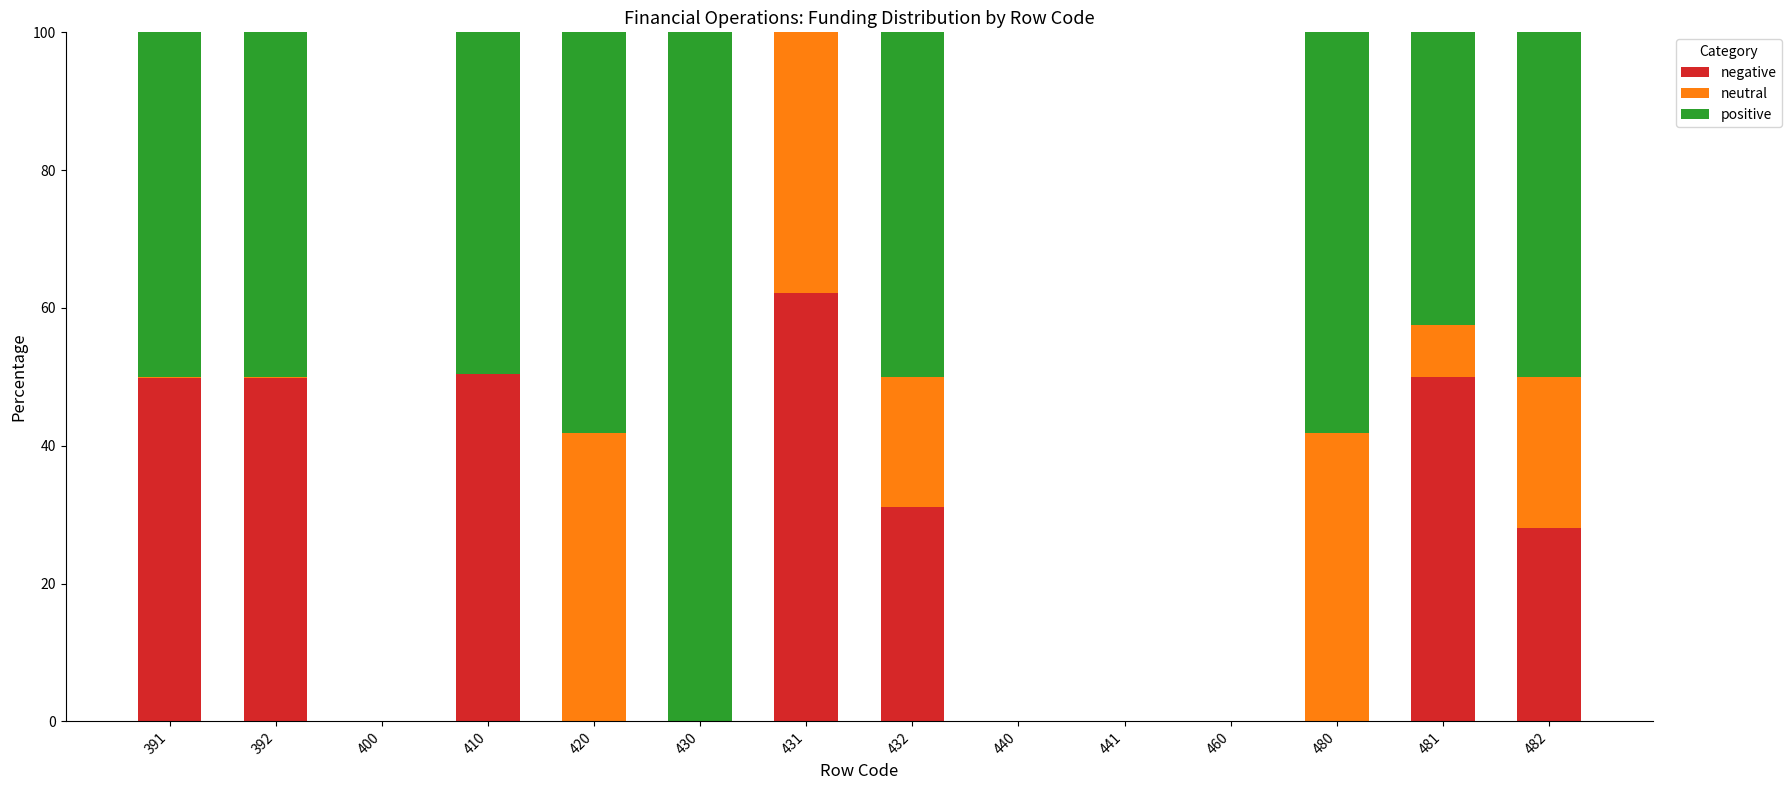

What are all the series names shown in the legend?

negative, neutral, positive